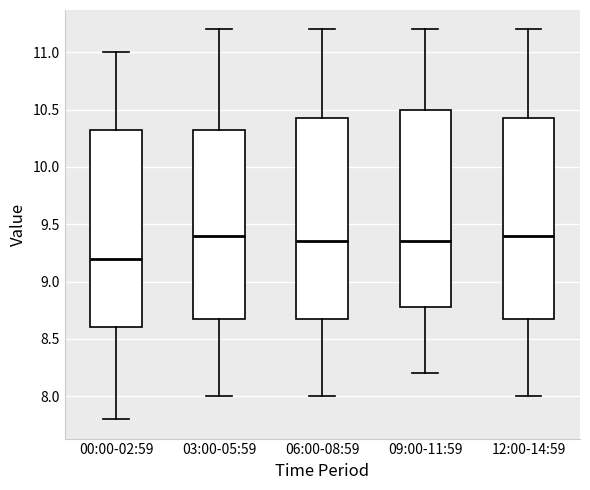

Where is the lower edge of the box for 12:00-14:59 on the y-axis? The values are not printed on the chart, so give them approximately, as read against the axis.

8.70